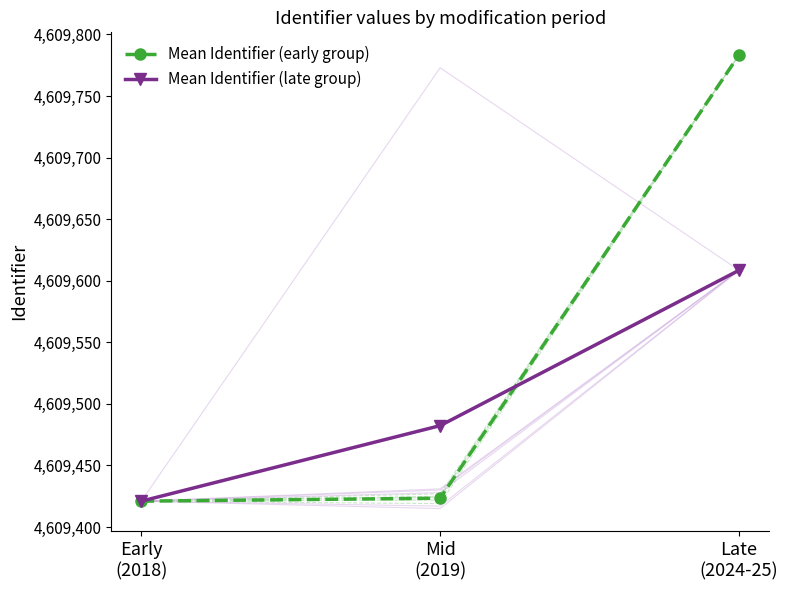

What are all the series names shown in the legend?

Mean Identifier (early group), Mean Identifier (late group)